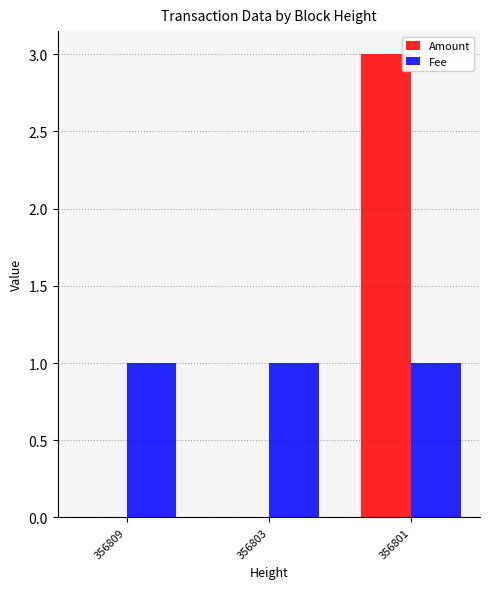

True or false: Fee has a value of 2 at 356803.

False